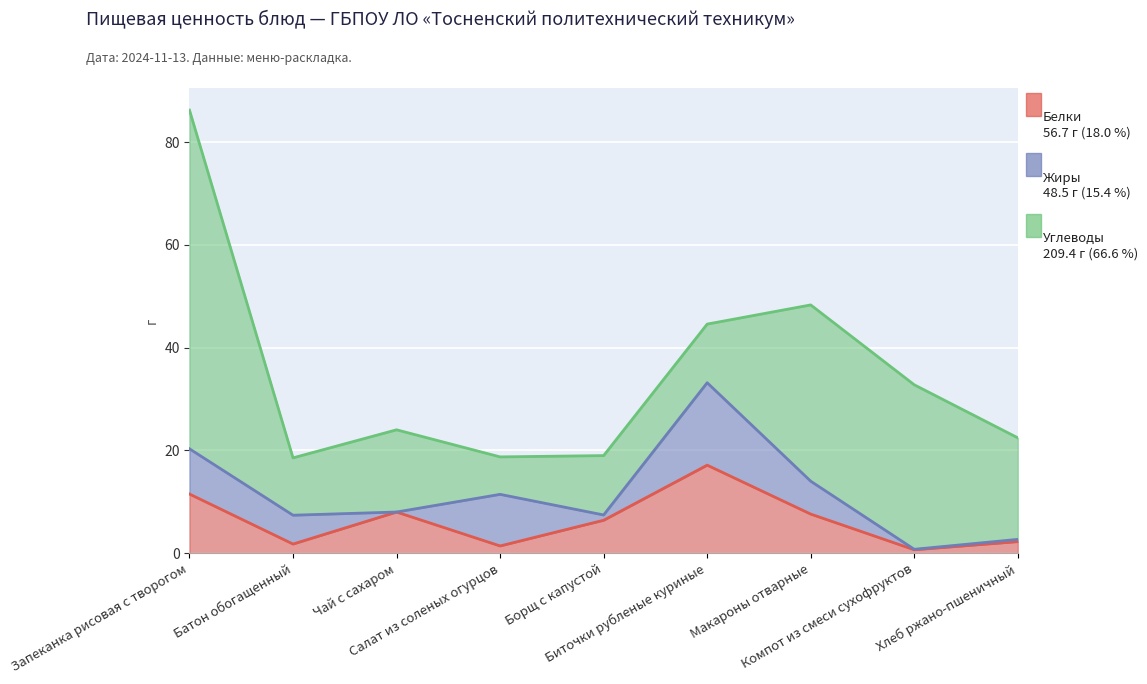

What is the value of the Белки point at the 3rd from the left?

8.0